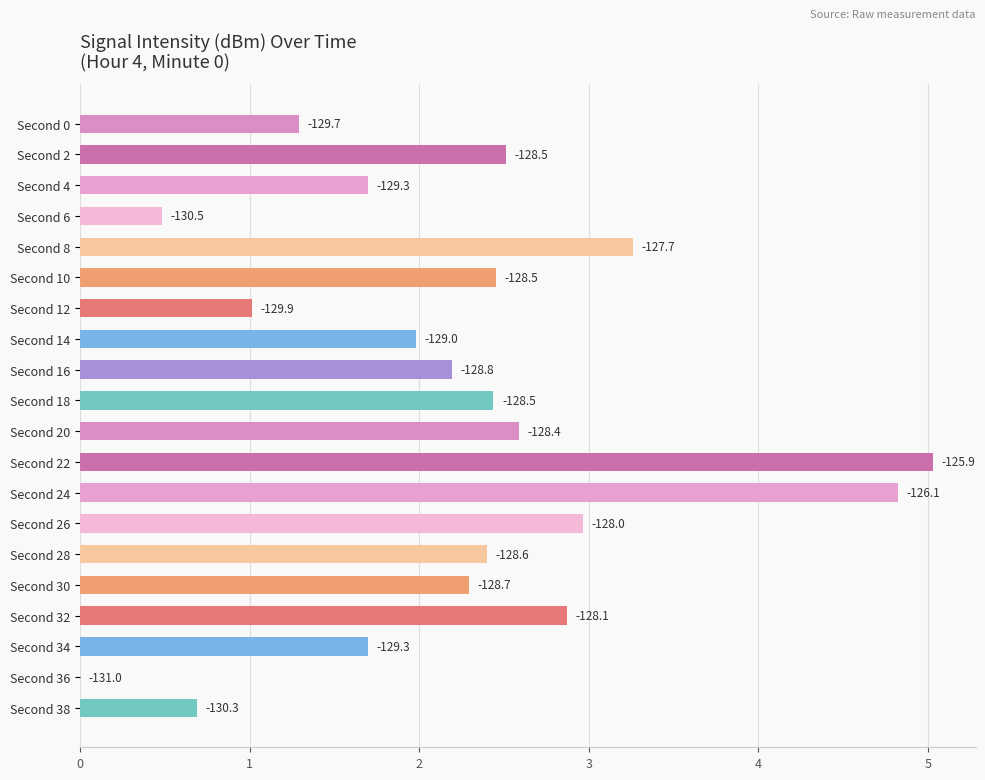

Where is the data nearest to the value 2?

Second 14